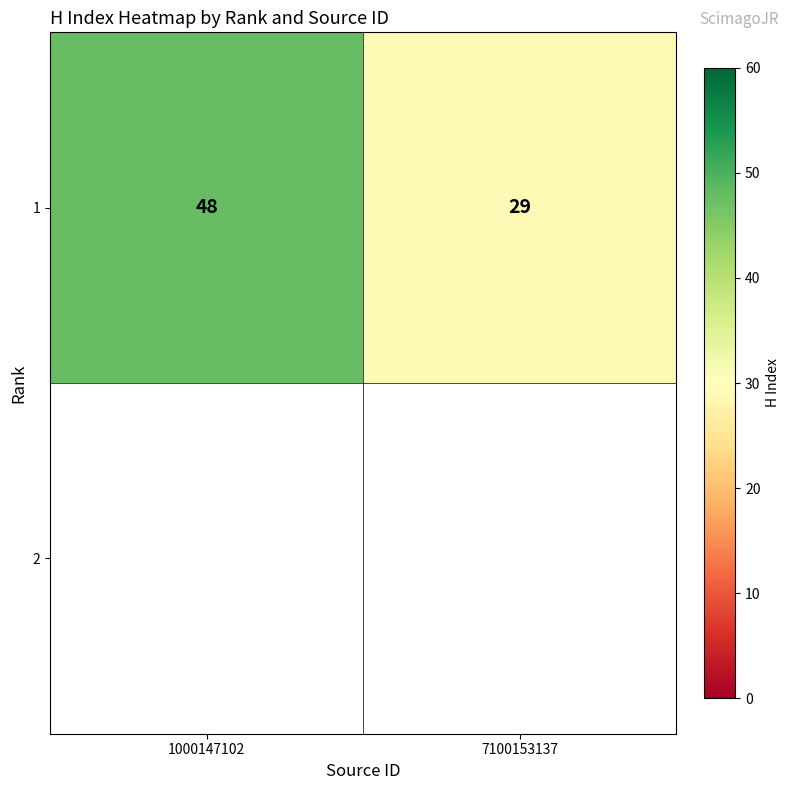

Which has a higher value, 1000147102 or 7100153137?

1000147102